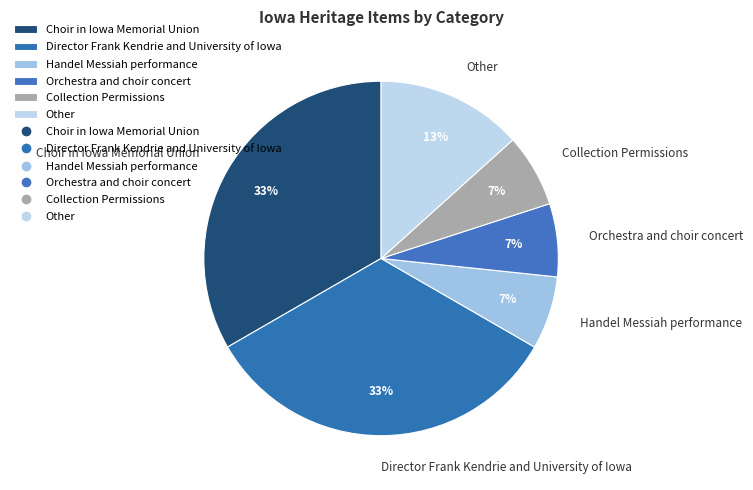

What percentage is the Collection Permissions slice, to the nearest percent?

7%